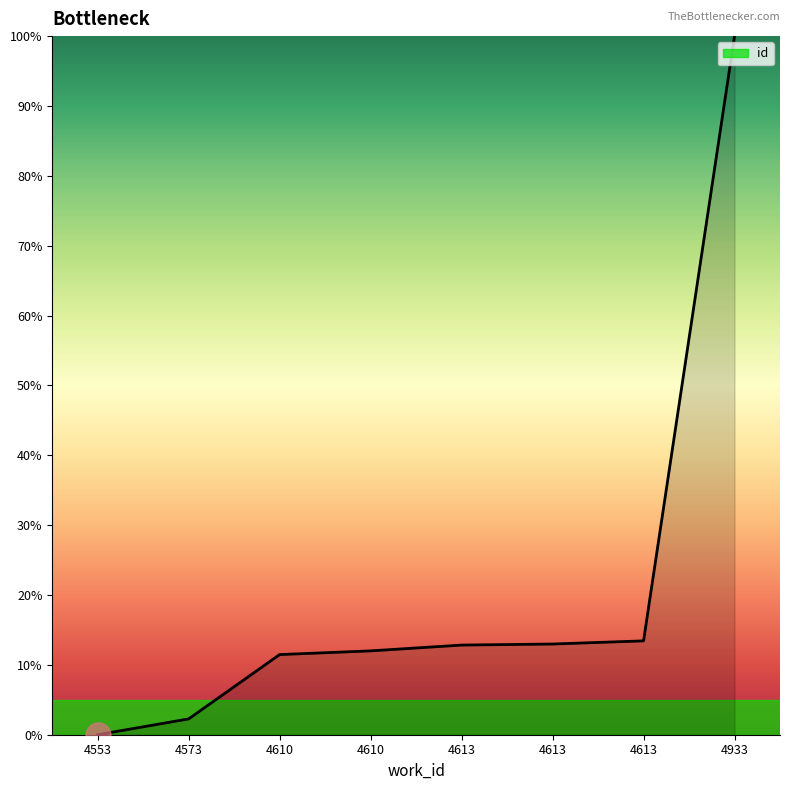

What is the value of the 5th point from the left?

12.8